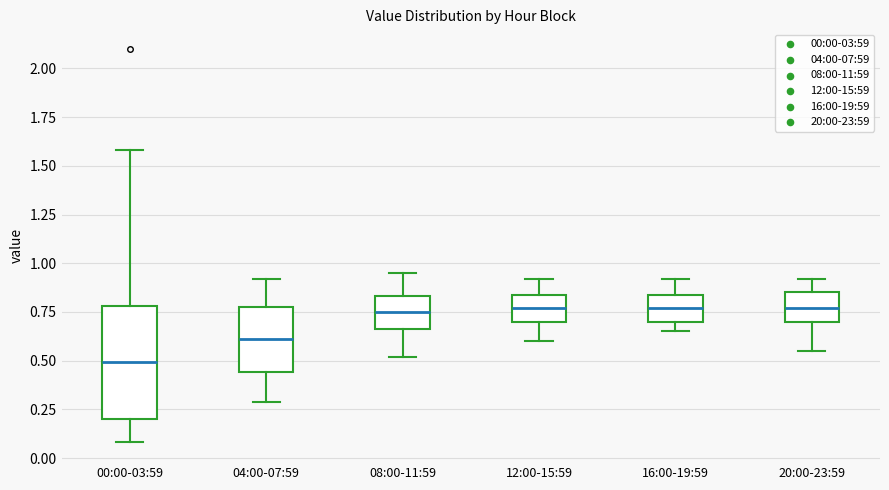

Where is the lower edge of the box for 08:00-11:59 on the y-axis? The values are not printed on the chart, so give them approximately, as read against the axis.

0.65